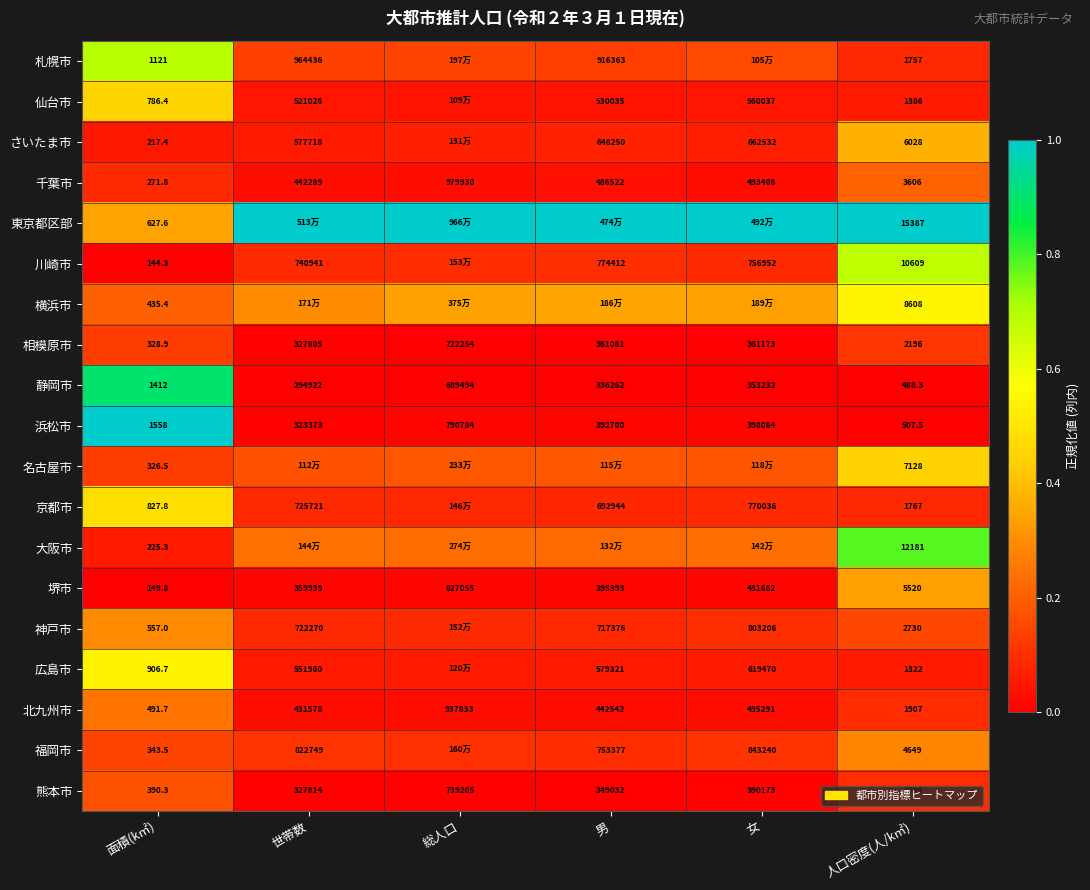

At 人口密度(人/k㎡), list the series in order from smallest to largest.

静岡市, 浜松市, 広島市, 仙台市, 札幌市, 京都市, 熊本市, 北九州市, 相模原市, 神戸市, 千葉市, 福岡市, 堺市, さいたま市, 名古屋市, 横浜市, 川崎市, 大阪市, 東京都区部